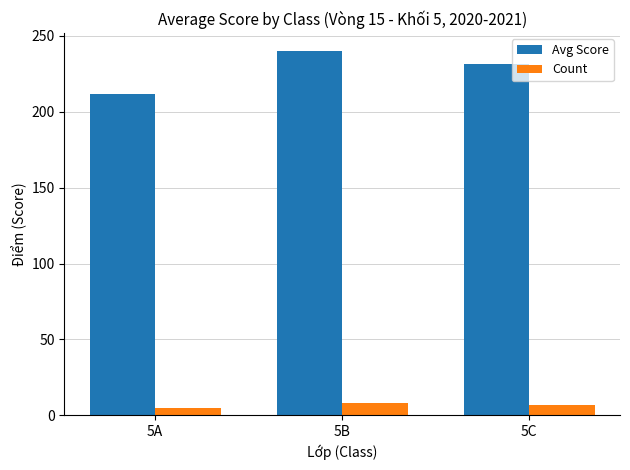

The Avg Score series shows 212.0 at 5A. True or false?

True